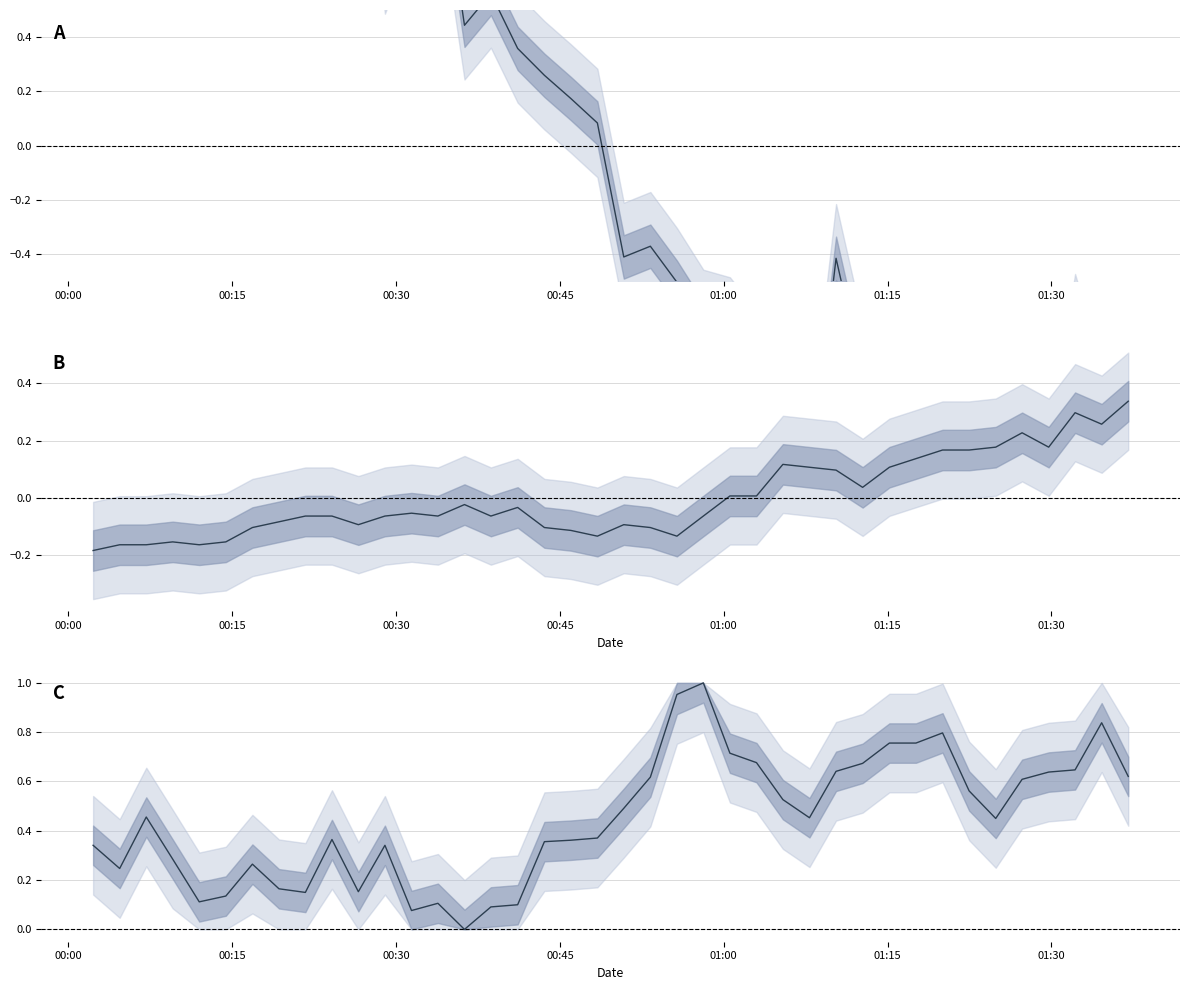

What is the label of the 5th point from the left?

01:00